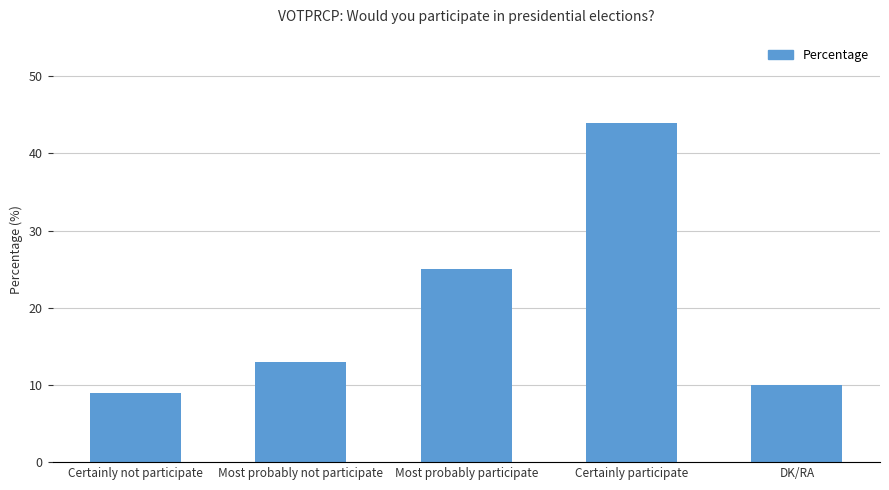

Reading left to right, extract all data points from this chart.

Certainly not participate=9	Most probably not participate=13	Most probably participate=25	Certainly participate=44	DK/RA=10